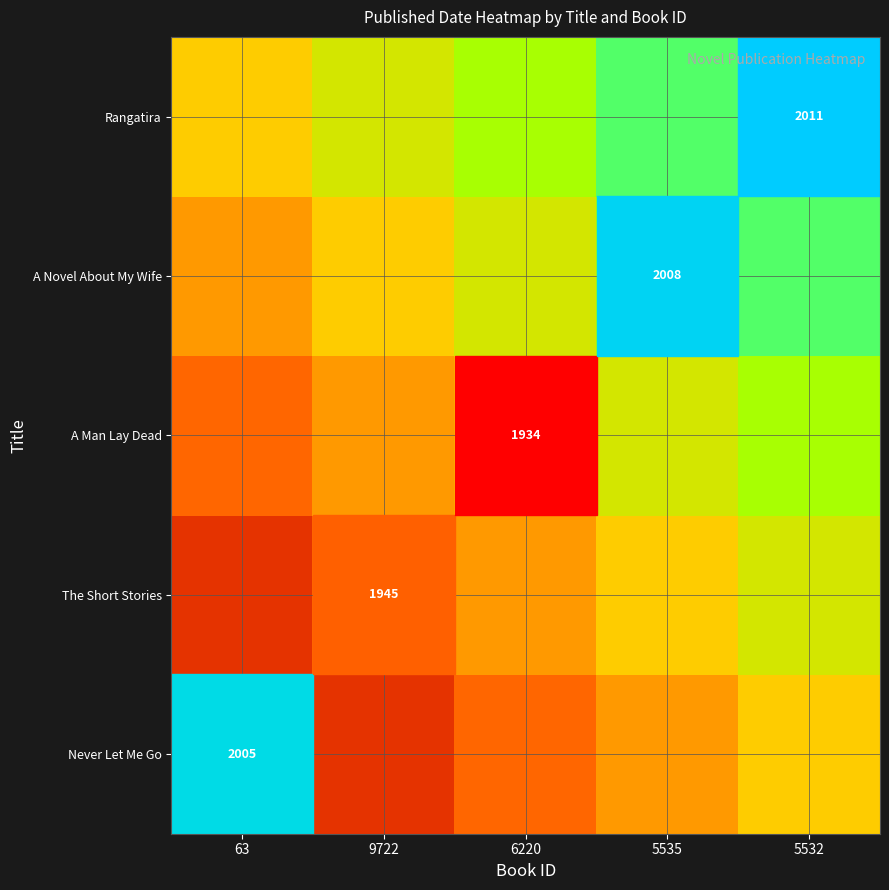

Is it true that A Novel About My Wife equals 1.0 at 5535?

False